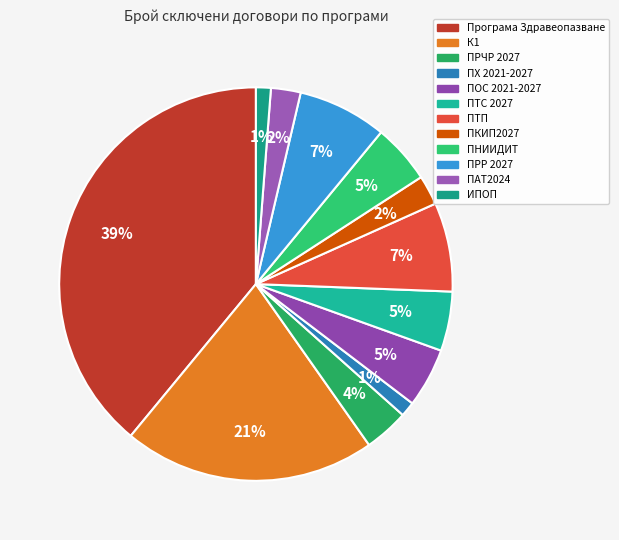

Is there a majority slice in this chart?

No